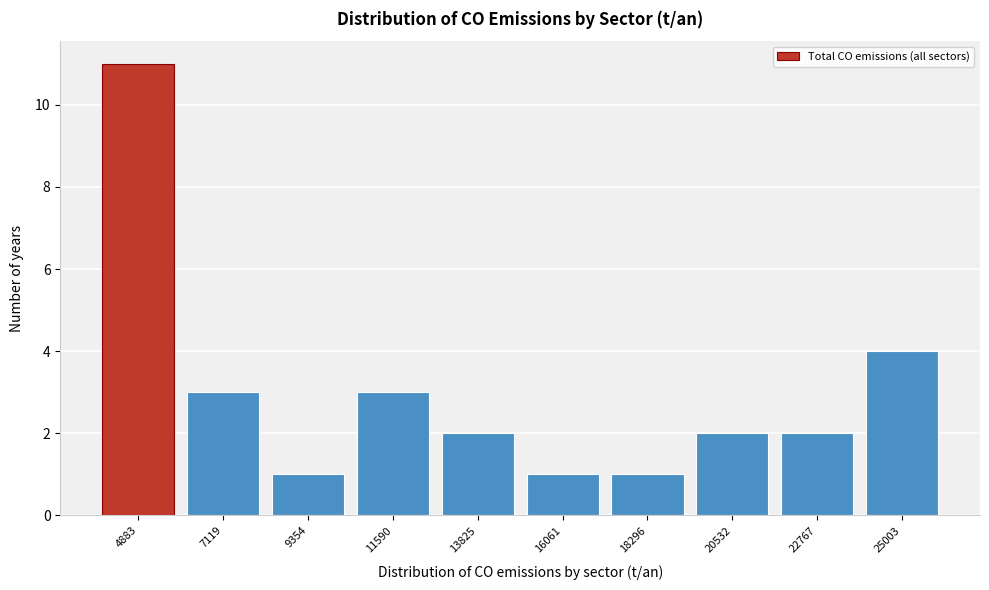

Reading left to right, transcribe all the data shown in this chart.

11	3	1	3	2	1	1	2	2	4